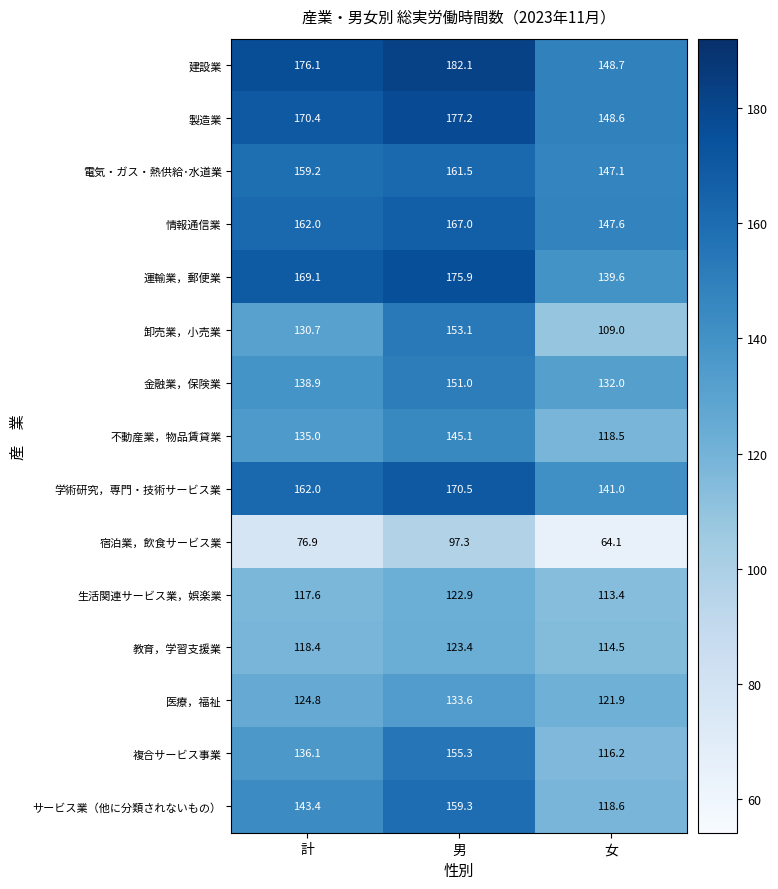

What is the difference between the highest and lowest values at 女?

84.6